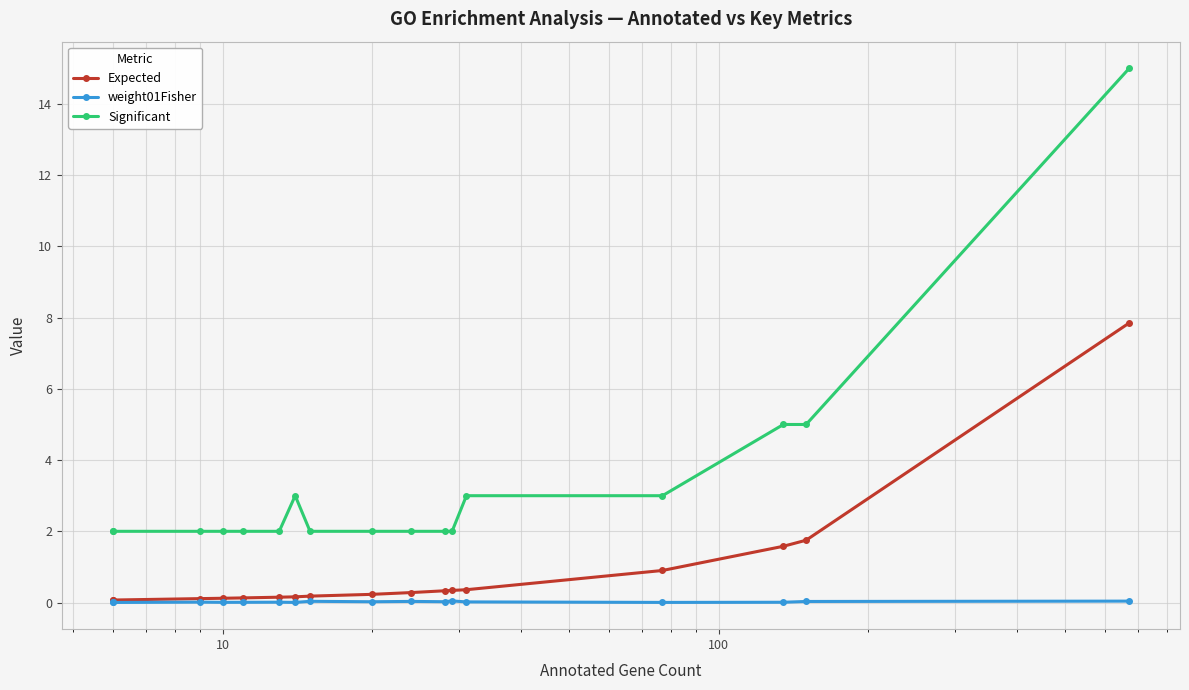

Reading right to left, transcribe all the data shown in this chart.

Expected: 7.8	1.8	1.6	0.9	0.4	0.3	0.3	0.3	0.2	0.2	0.2	0.1	0.1	0.1	0.1	0.1	0.1
weight01Fisher: 0.0	0.0	0.0	0.0	0.0	0.0	0.0	0.0	0.0	0.0	0.0	0.0	0.0	0.0	0.0	0.0	0.0
Significant: 15.0	5.0	5.0	3.0	3.0	2.0	2.0	2.0	2.0	2.0	3.0	2.0	2.0	2.0	2.0	2.0	2.0